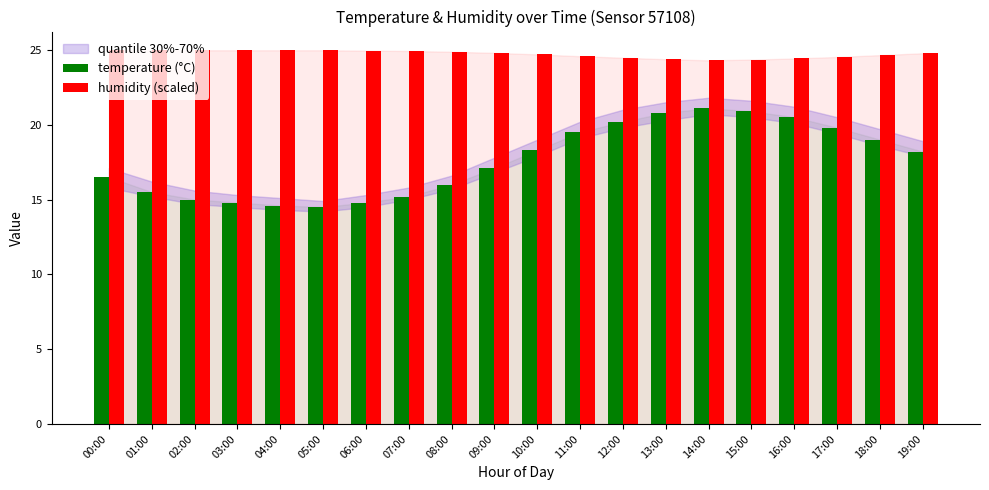

What is the difference between the temperature (°C) values at 15:00 and 18:00?

1.9